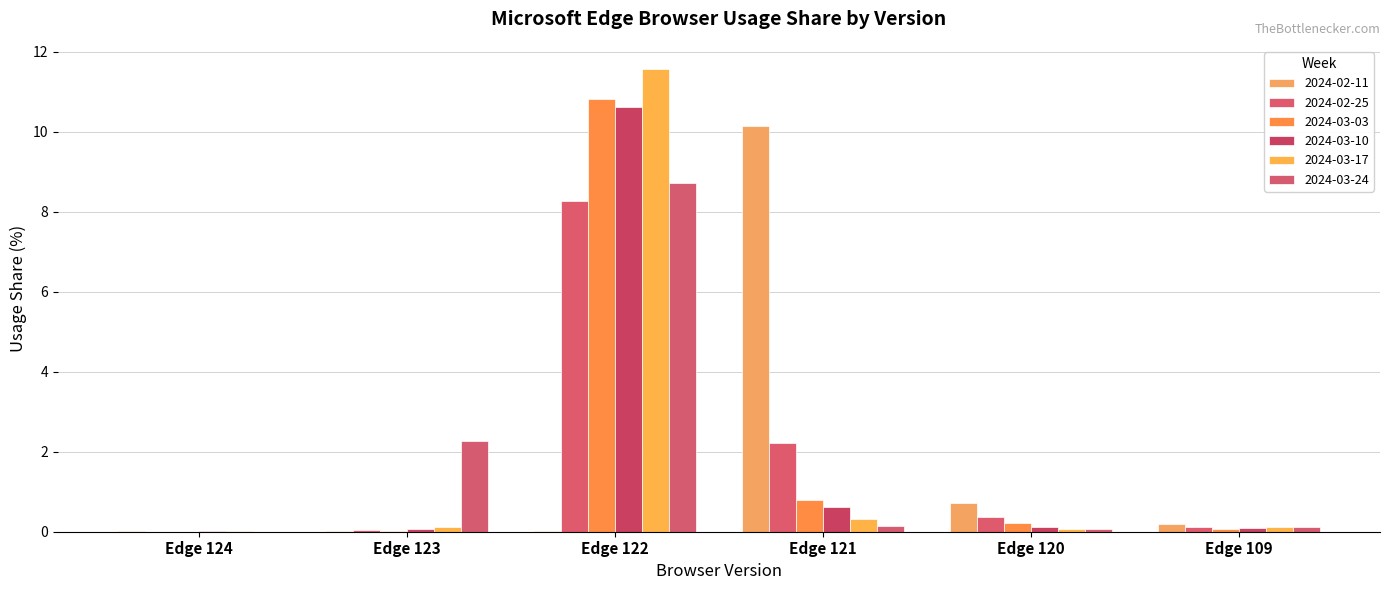

How many groups of bars are there?

6